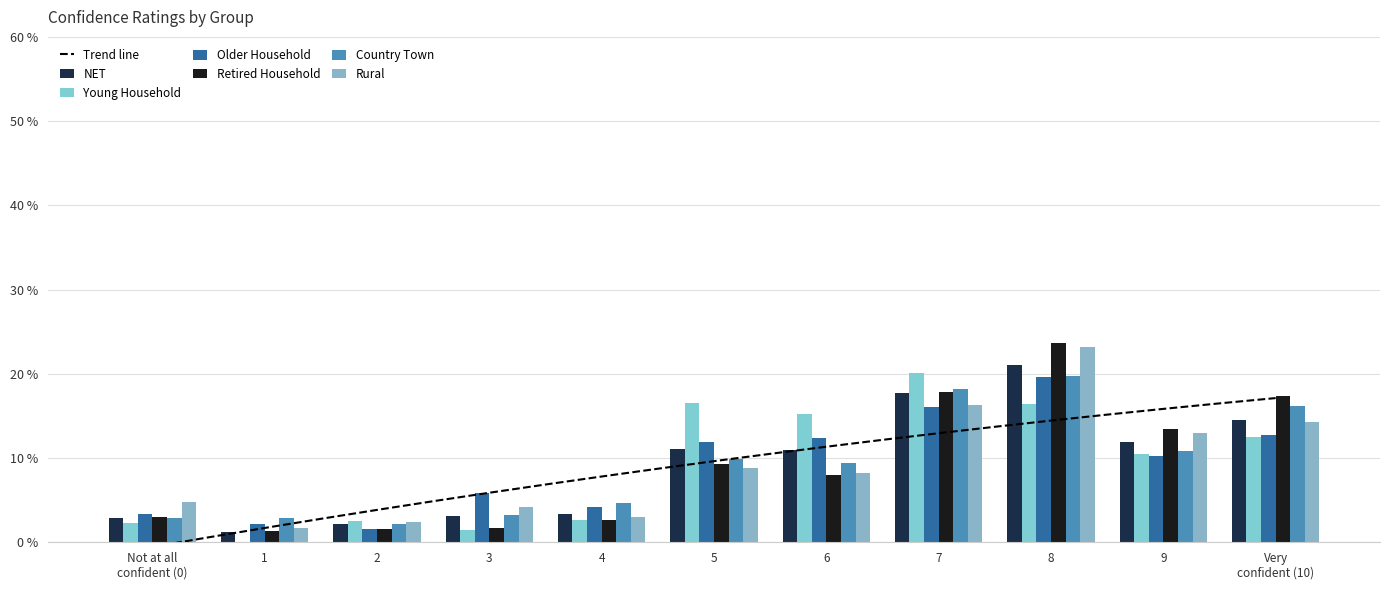

What is the approximate value of Country Town at 7?

18.2